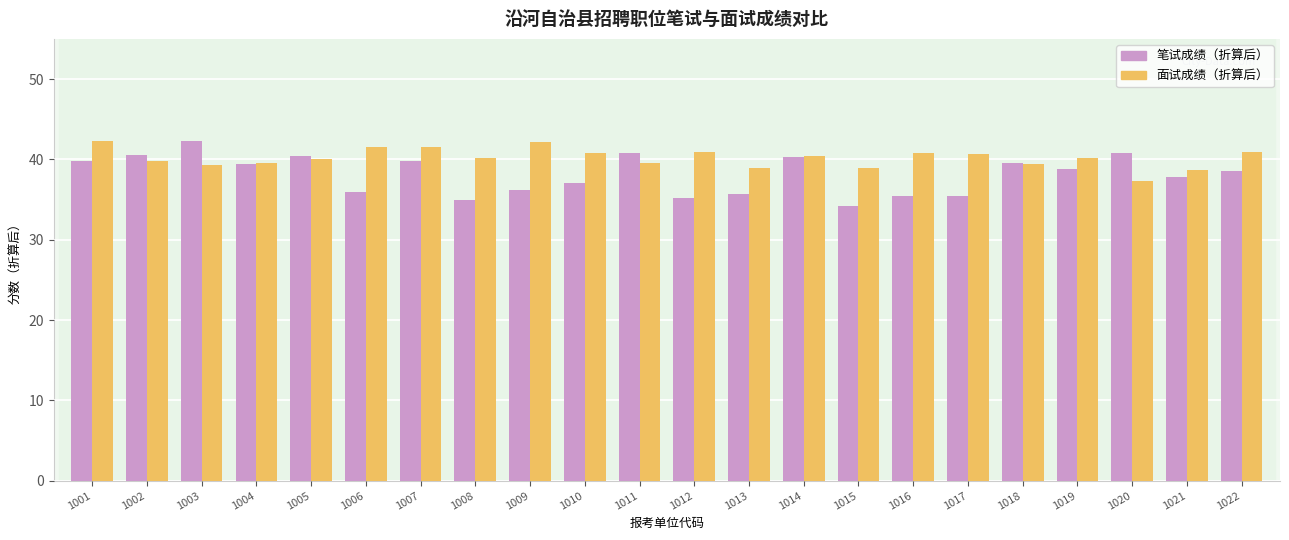

The 面试成绩（折算后） series shows 66.5 at 1005. True or false?

False